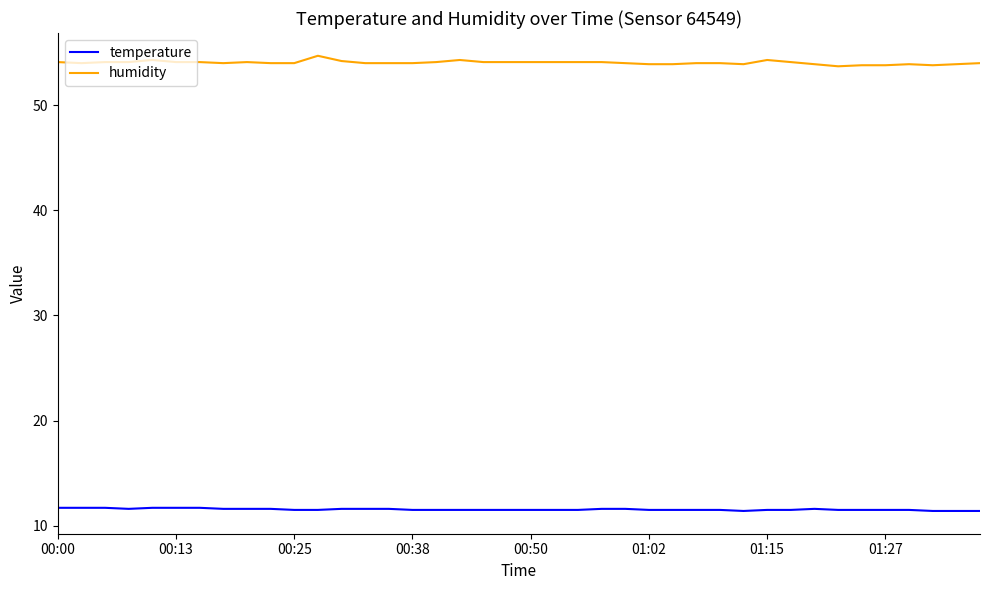

Rank the series by their maximum value, from lowest to highest.

temperature, humidity